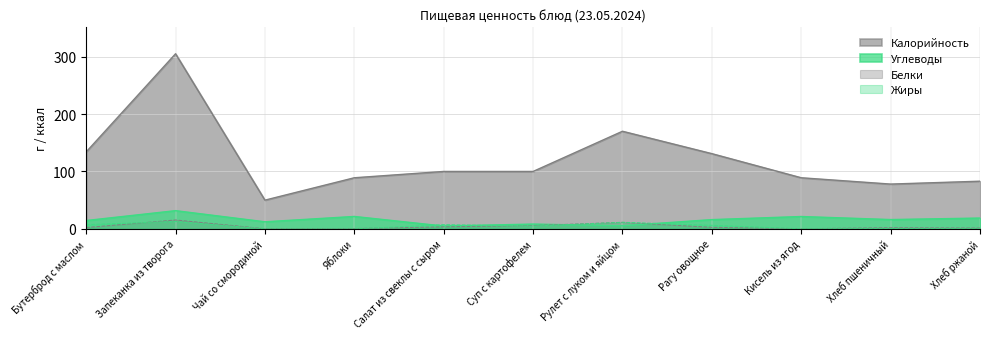

True or false: Калорийность and Белки intersect in this chart.

False